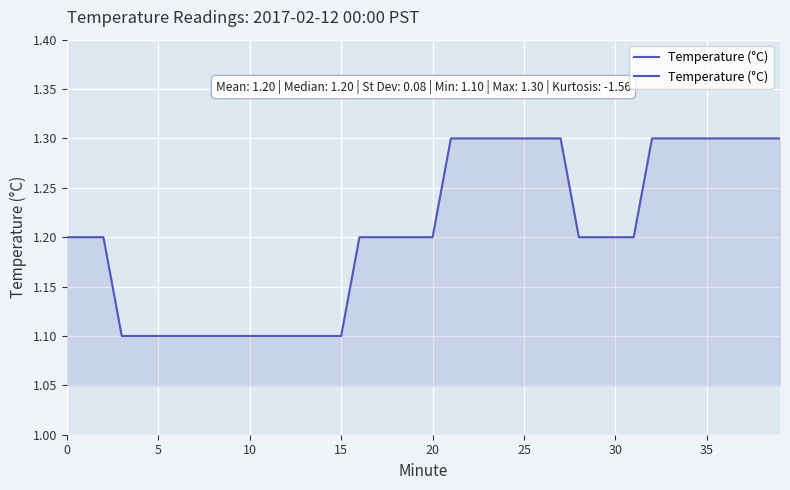

What is the sum of all values?

48.2